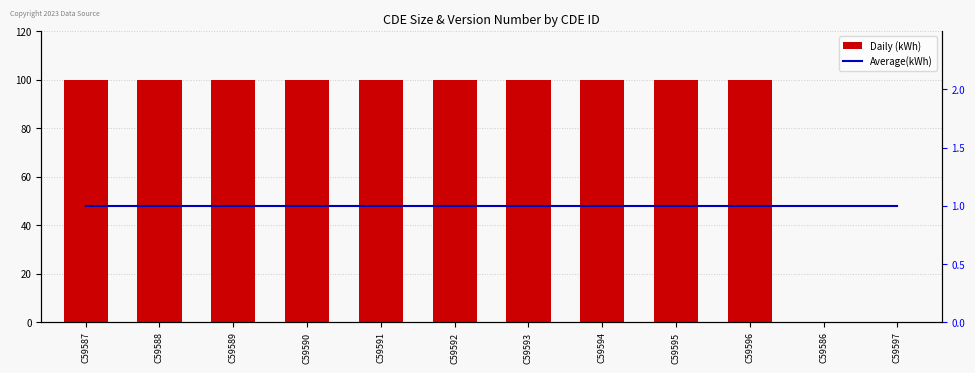

What is the sum of all Daily (kWh) values?

1000